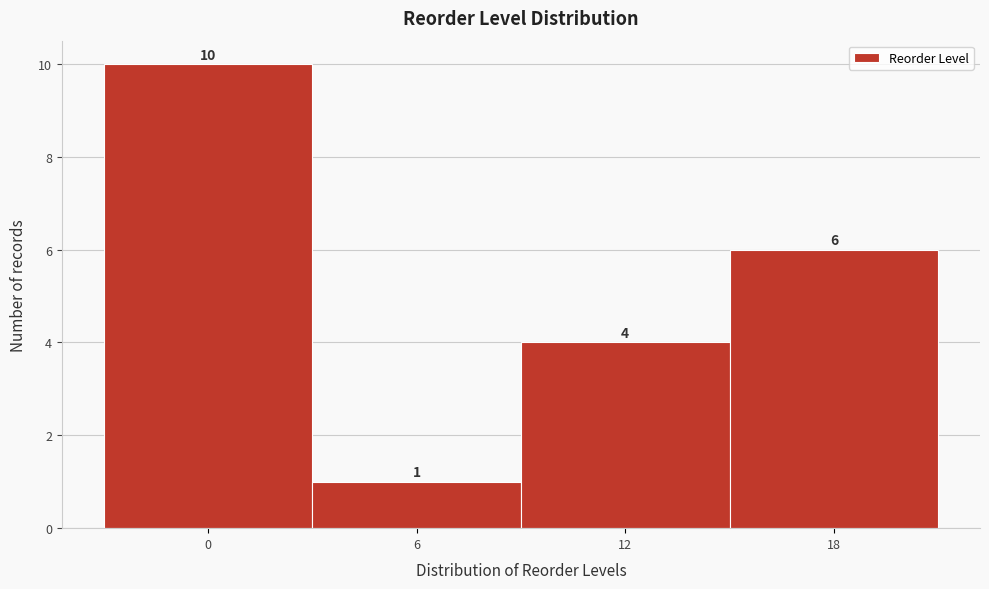

Over which range of the x-axis is the bar tallest?

-3 to 3